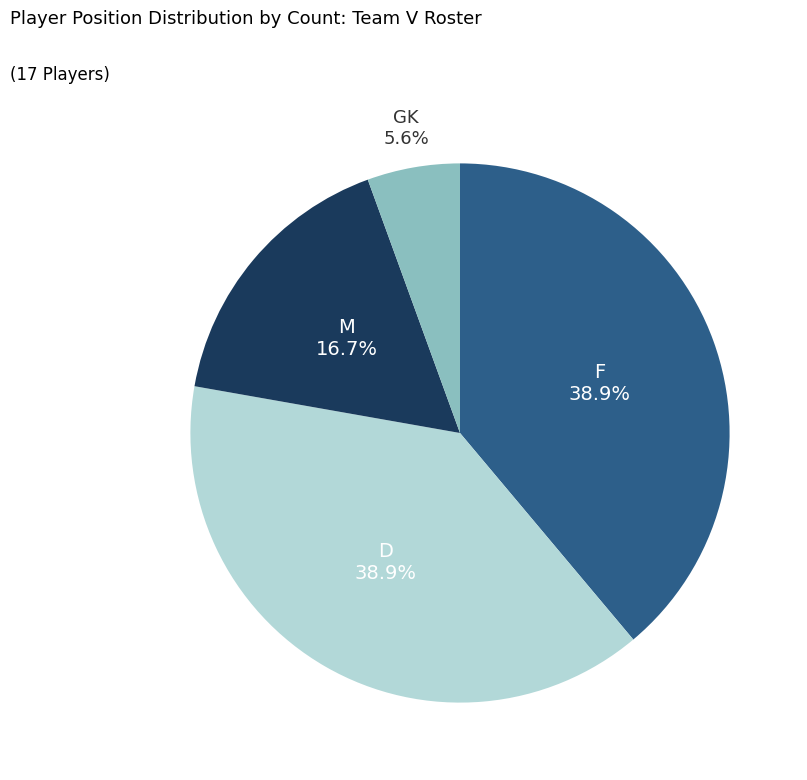

Does D represent more than half of the total?

No